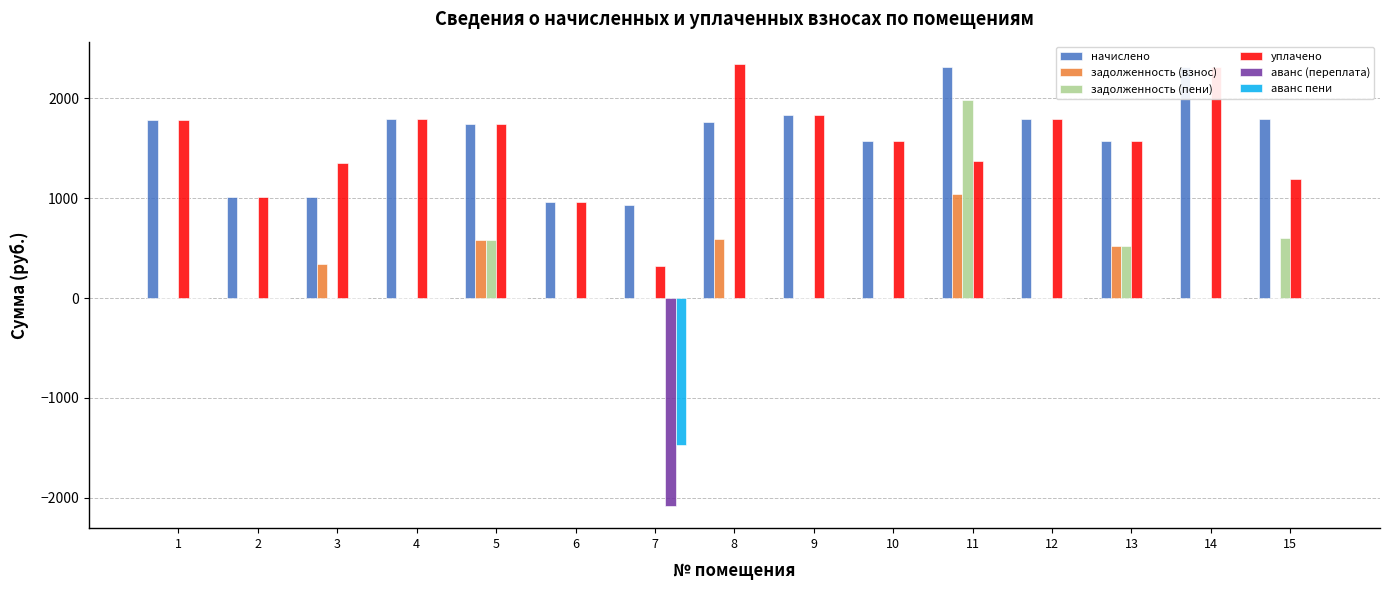

What is the minimum value shown in the chart?

-2084.0